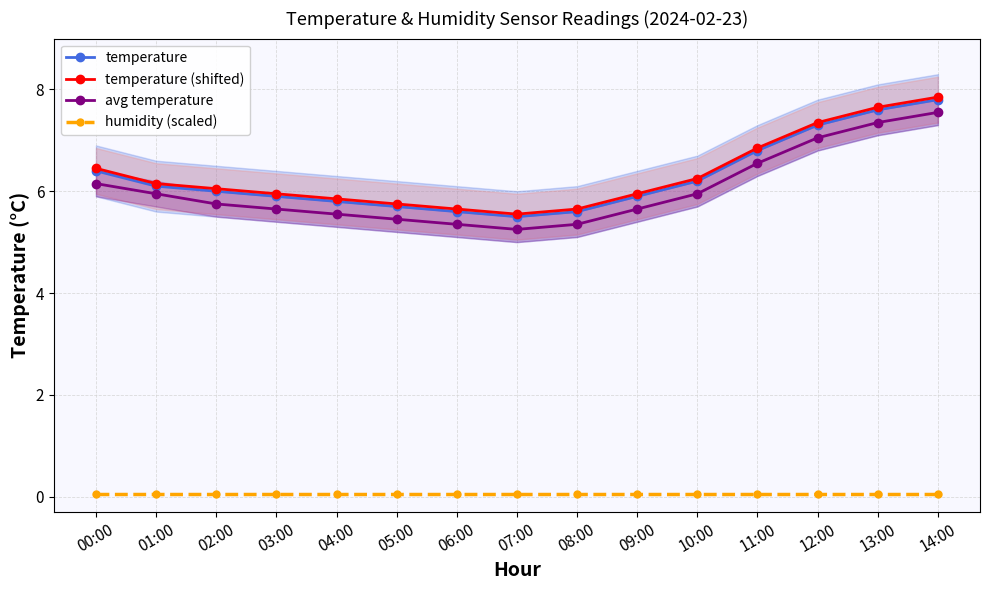

Is the value of temperature (shifted) at 14:00 greater than the value of humidity (scaled) at 13:00?

Yes